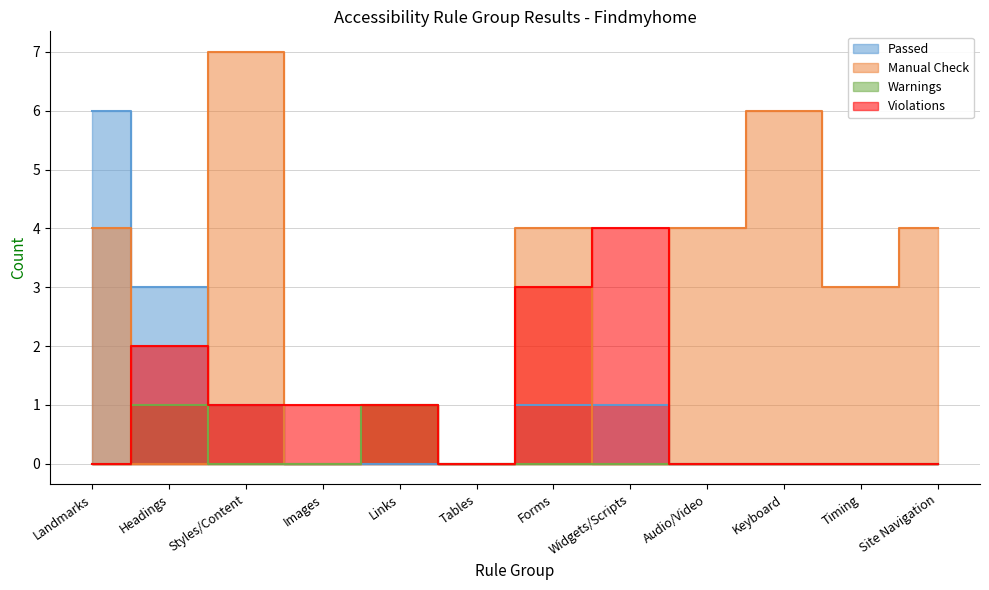

What is the difference between the maximum and minimum values in the Manual Check series?

7